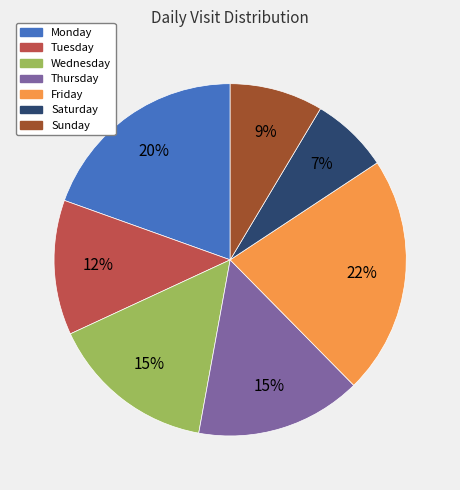

Which has a higher value, Wednesday or Sunday?

Wednesday